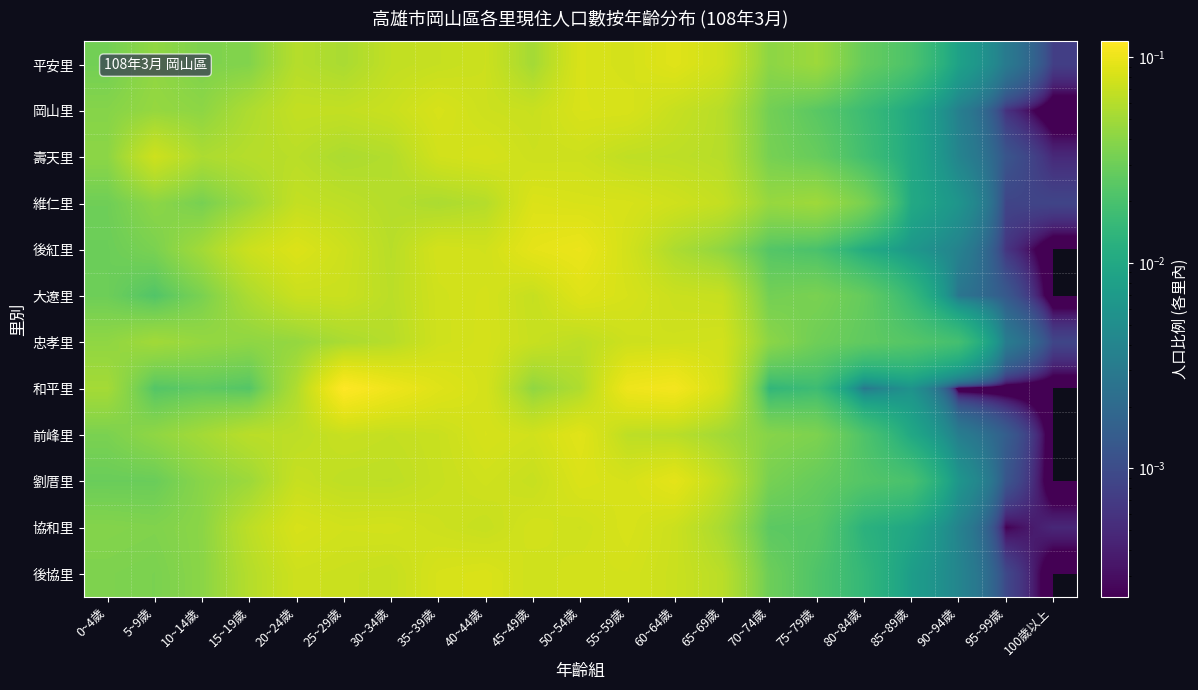

Which has a higher value, 90~94歲 or 70~74歲?

70~74歲